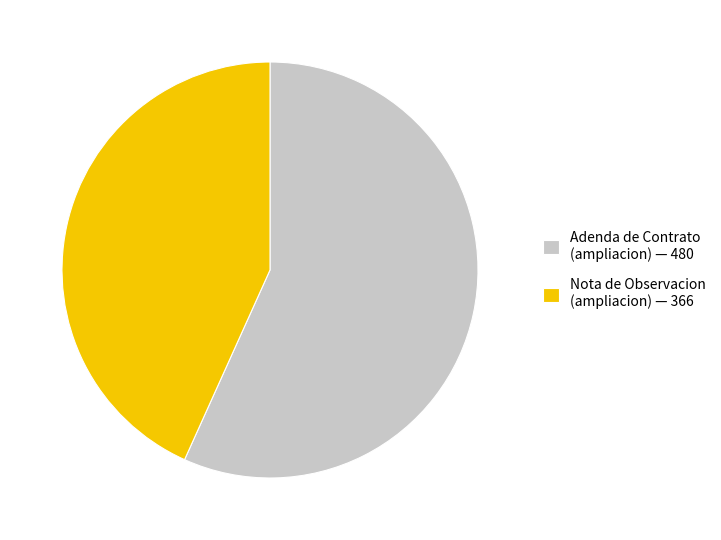

Count the number of slices in the pie.

2